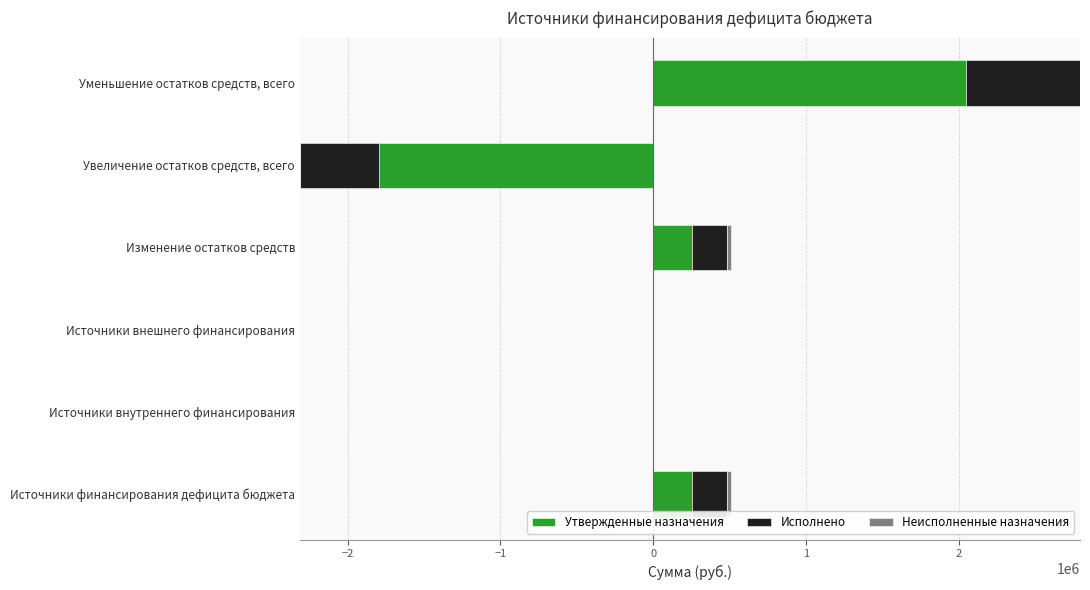

How many bars are there in total?

18